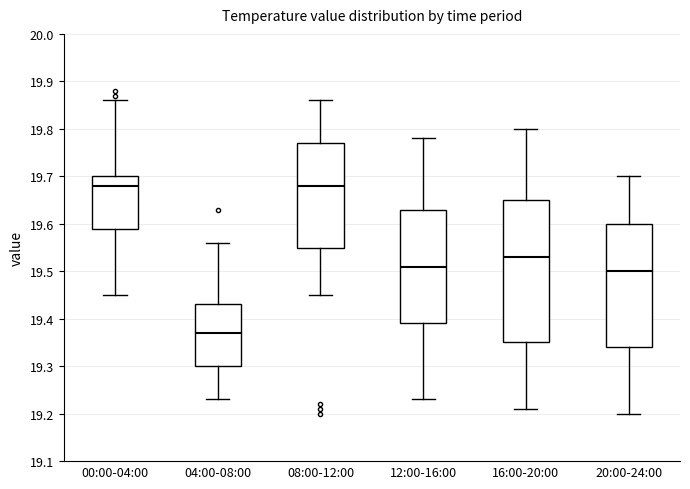

Comparing the boxes themselves (not the whiskers), which one is the tallest?

16:00-20:00